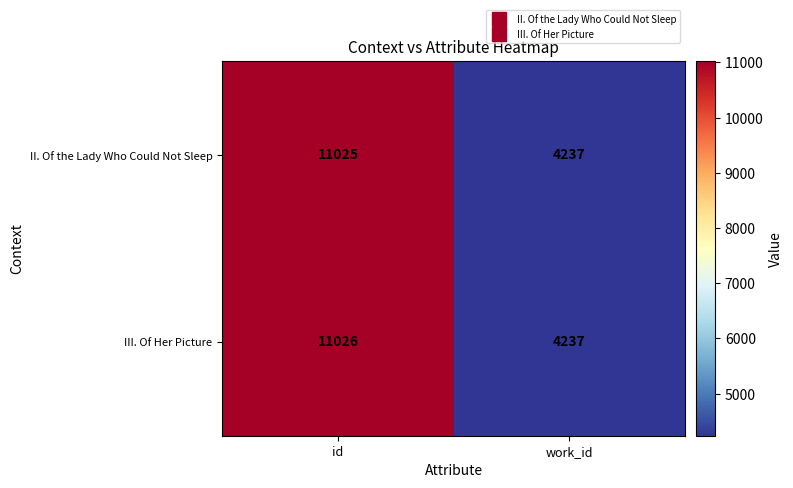

At which label is III. Of Her Picture closest to 7631?

work_id